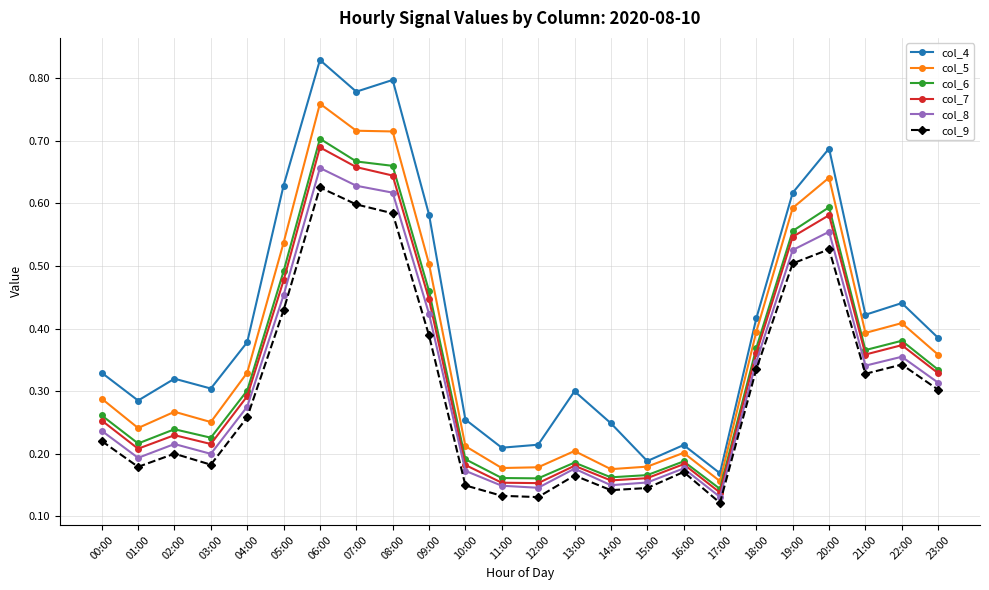

Count the col_8 values in the range 0 to 1.

24